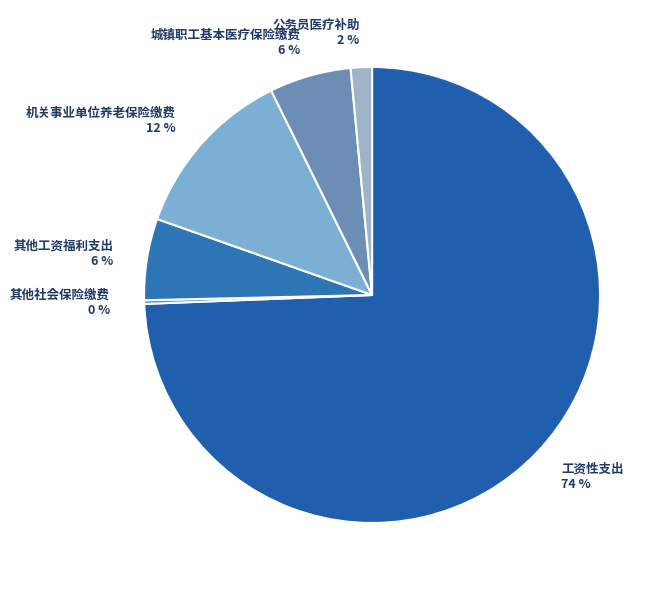

What is the majority slice?

工资性支出